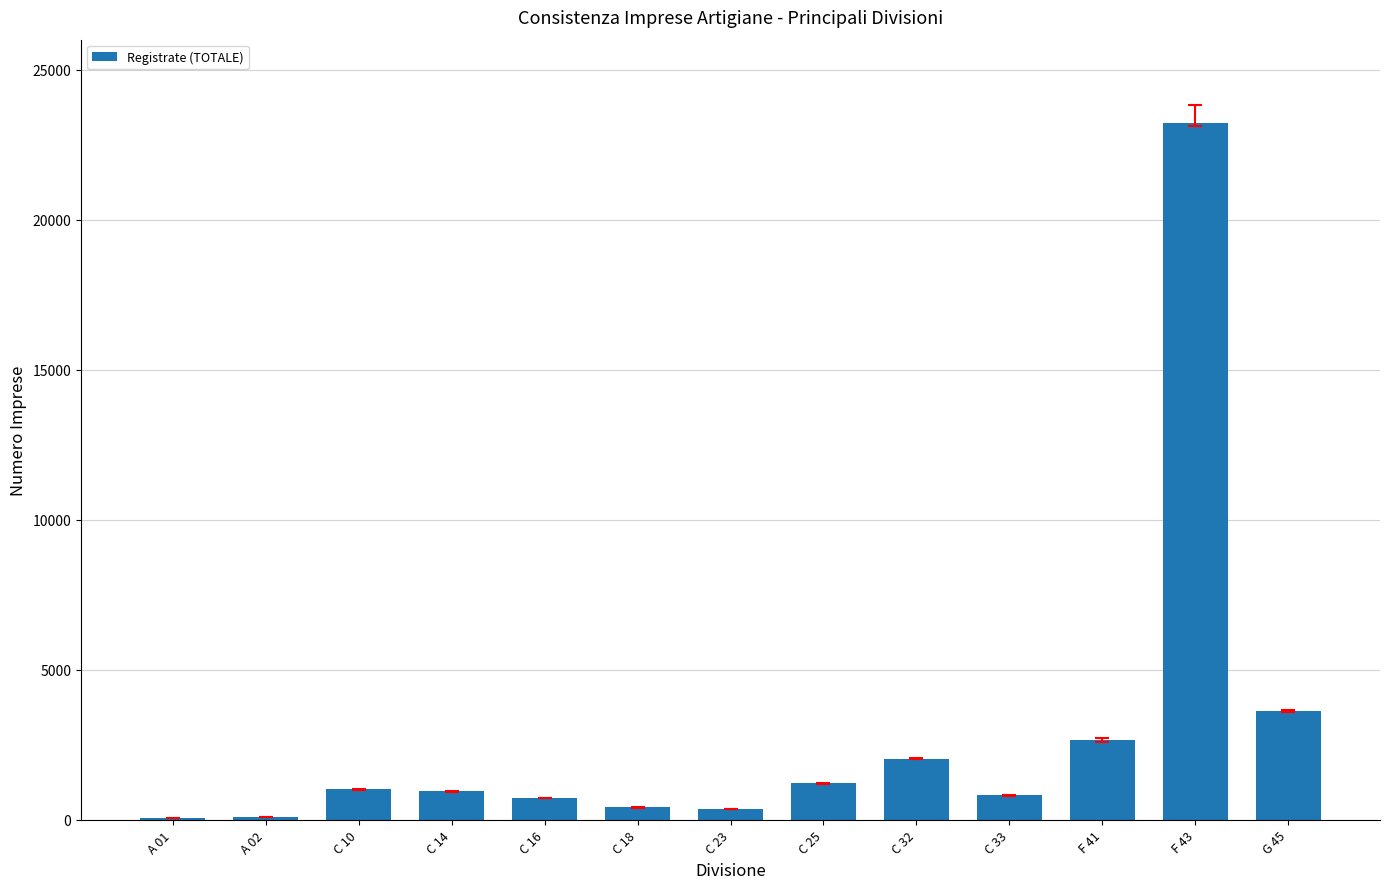

Between G 45 and C 32, which is larger?

G 45